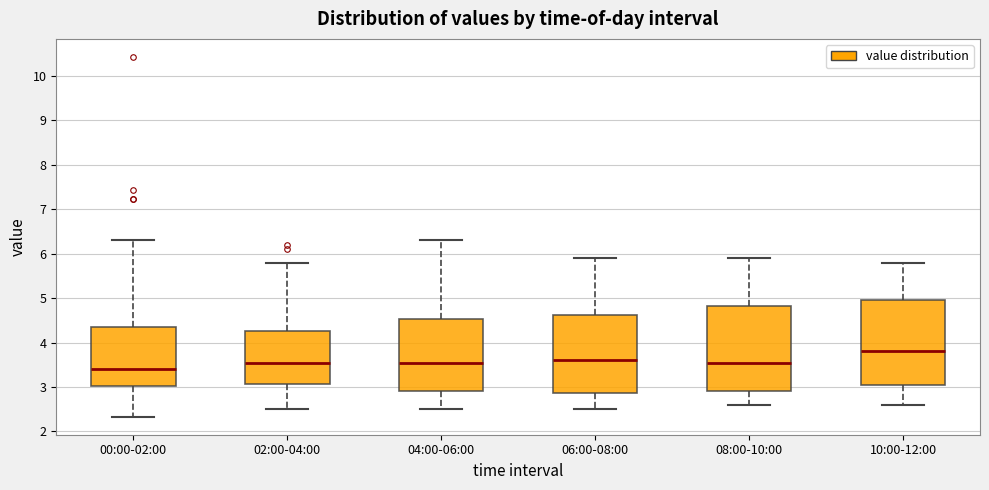

Where does the lower whisker of the box for 08:00-10:00 end on the y-axis? The values are not printed on the chart, so give them approximately, as read against the axis.

2.6